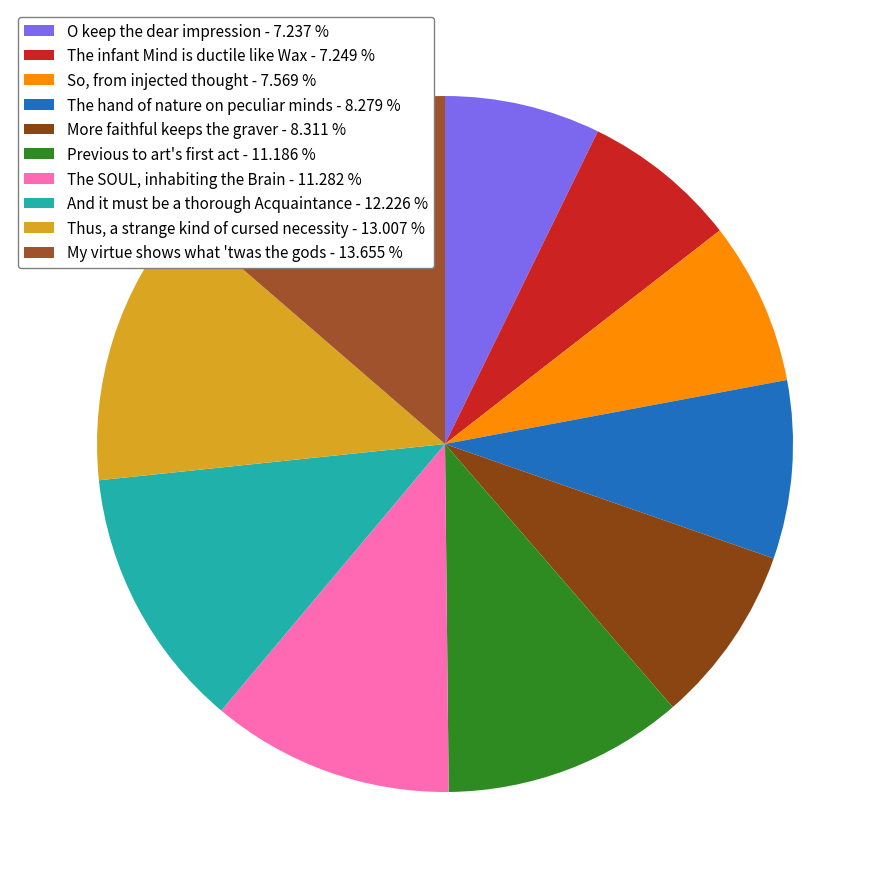

Does any single category account for the majority?

No